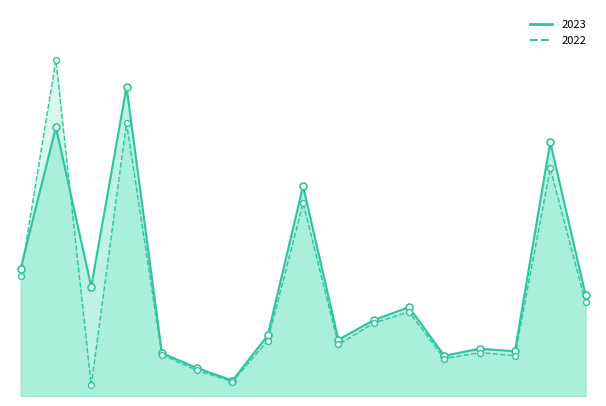

What are all the series names shown in the legend?

2022, 2023